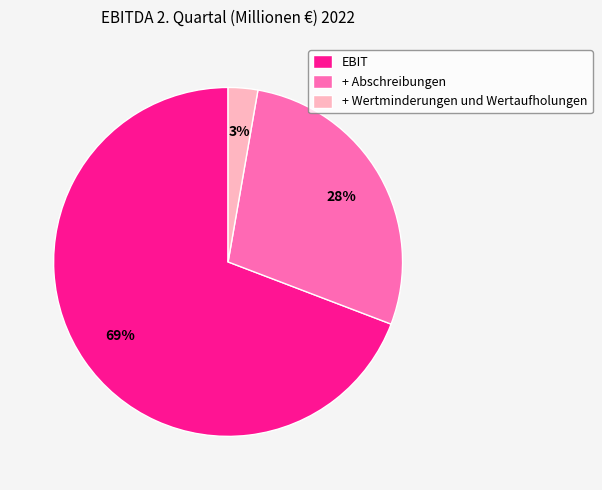

Count the number of slices in the pie.

3